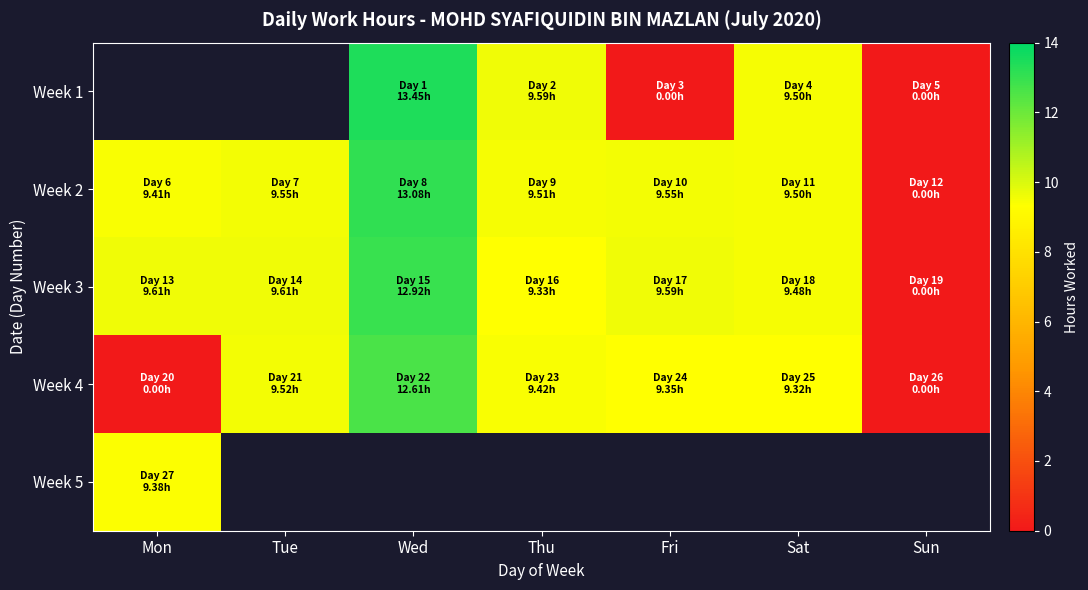

Rank the categories by Week 4 value from highest to lowest.

Wed, Tue, Thu, Fri, Sat, Mon, Sun